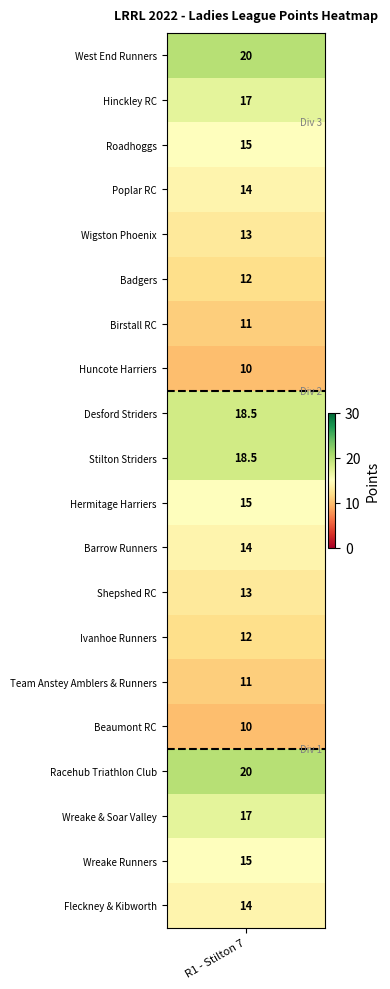

What is the sum of all Beaumont RC values?

10.0